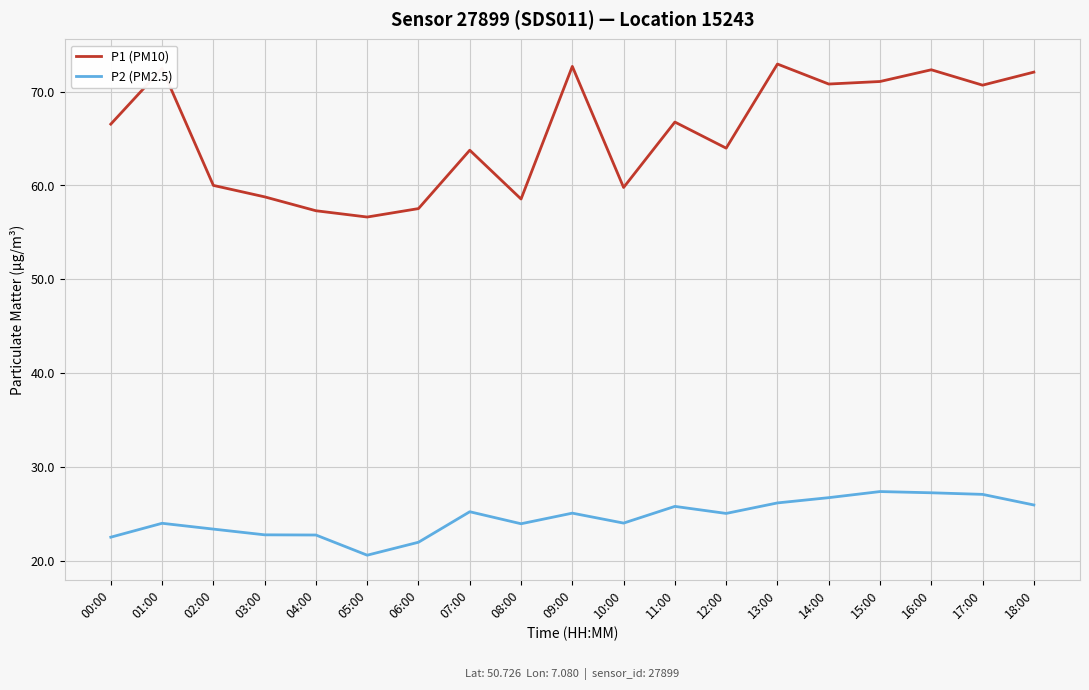

The value of P2 (PM2.5) at 07:00 is 8.3. True or false?

False